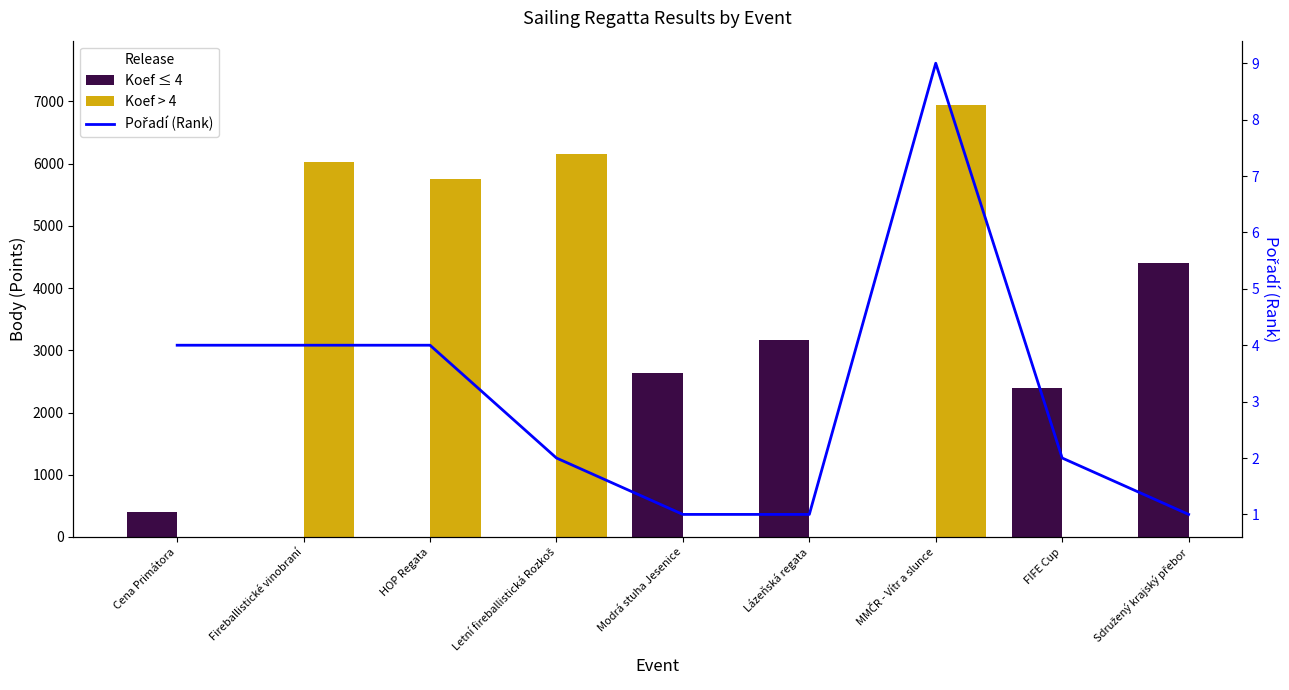

Which has a higher value, FIFE Cup or Letní fireballistická Rozkoš?

FIFE Cup